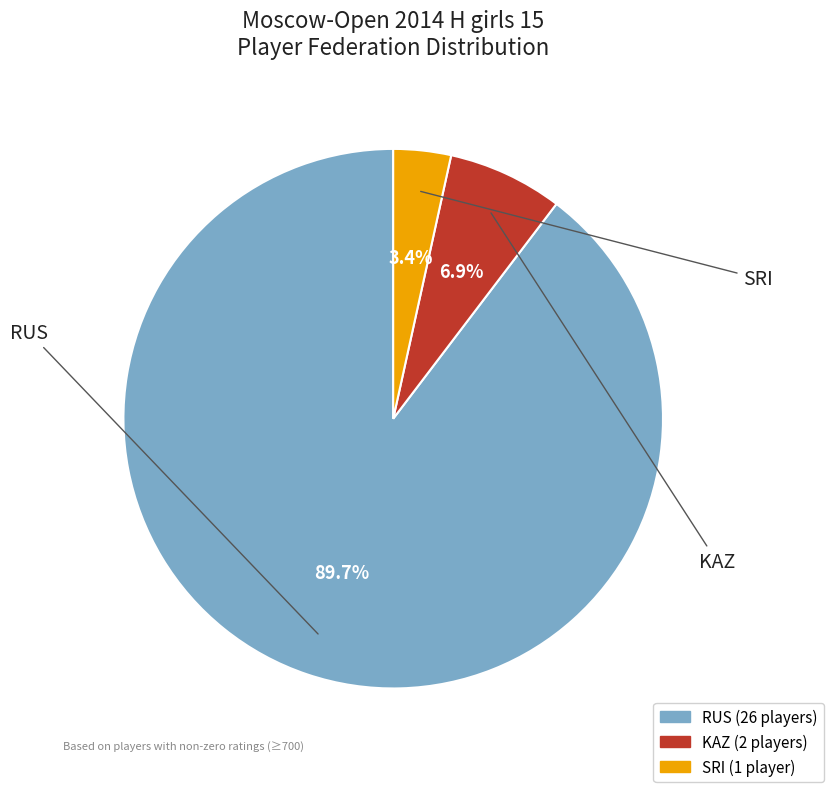

Is there any slice that represents more than half of the pie?

Yes